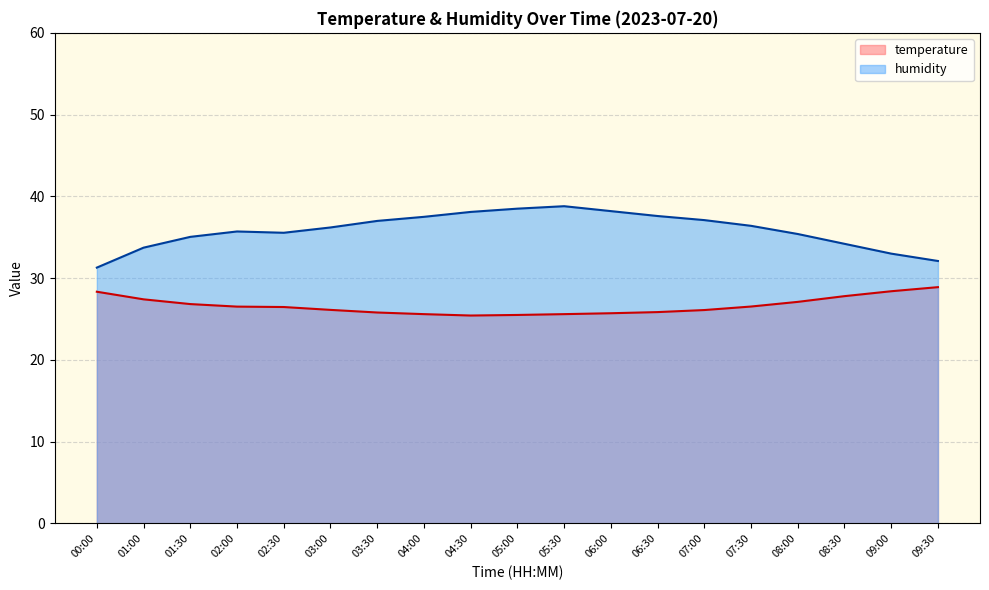

Rank the series by their average value, from lowest to highest.

temperature, humidity